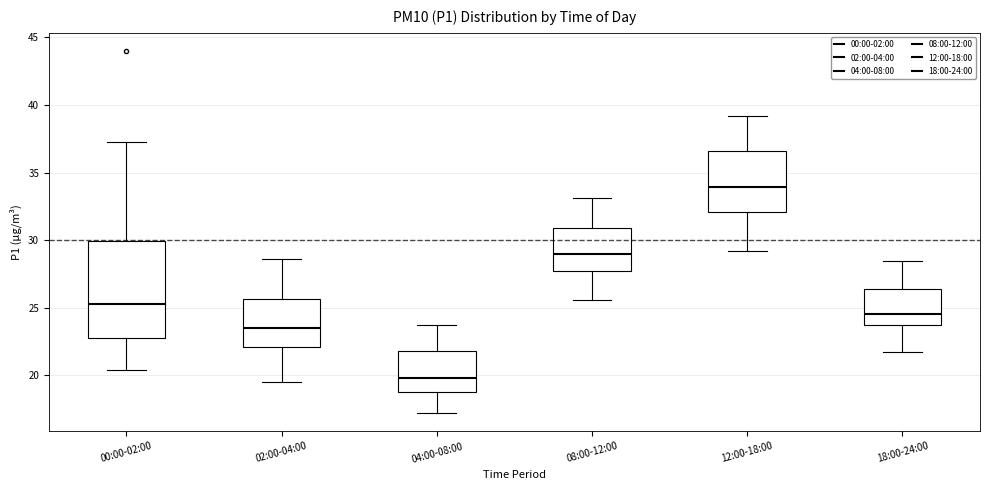

Which box's median line is the lowest?

04:00-08:00